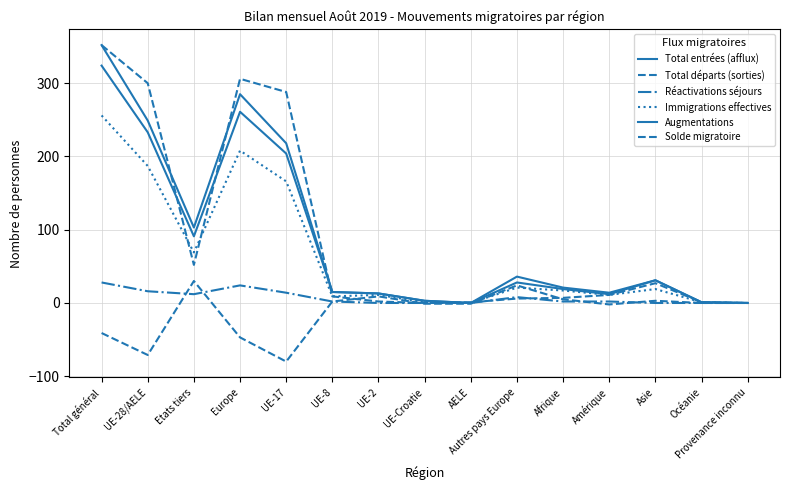

True or false: Augmentations and Immigrations effectives cross at least once.

False